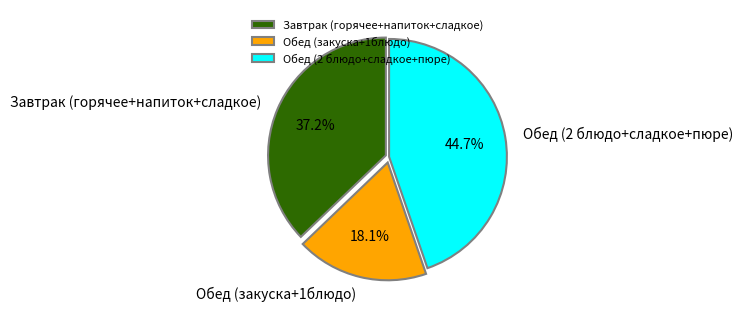

Which slice is the smallest?

Обед (закуска+1блюдо)